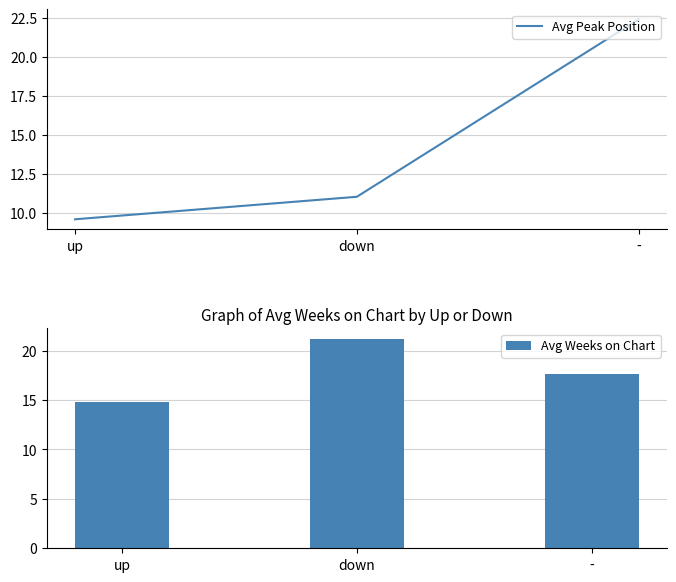

How many values in the Avg Weeks on Chart series exceed 17?

2